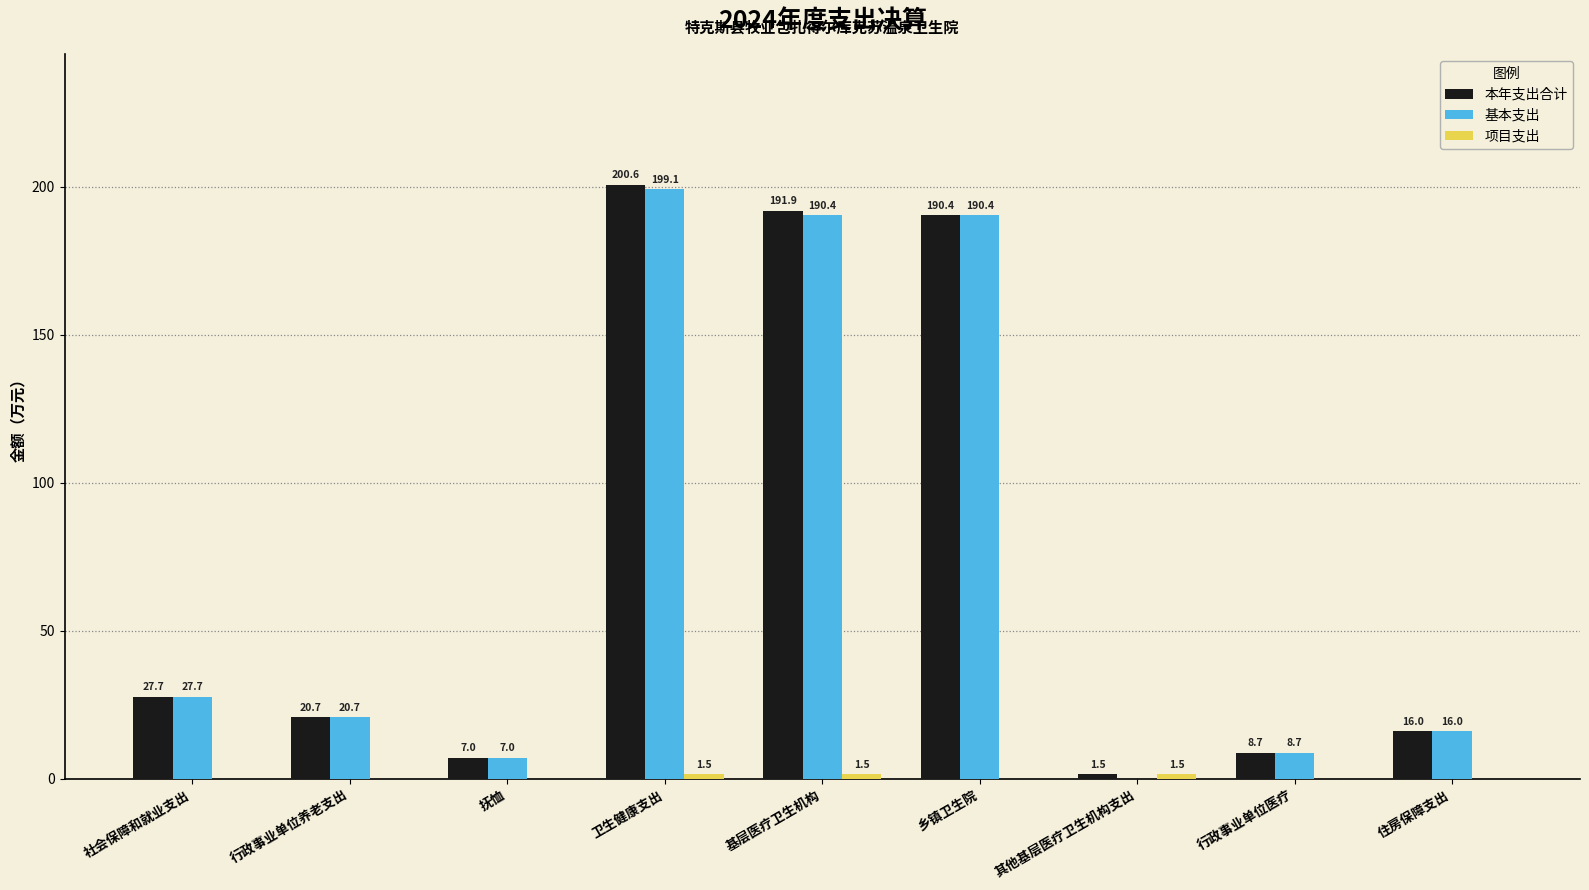

What is the difference between the 基本支出 values at 乡镇卫生院 and 社会保障和就业支出?

162.7